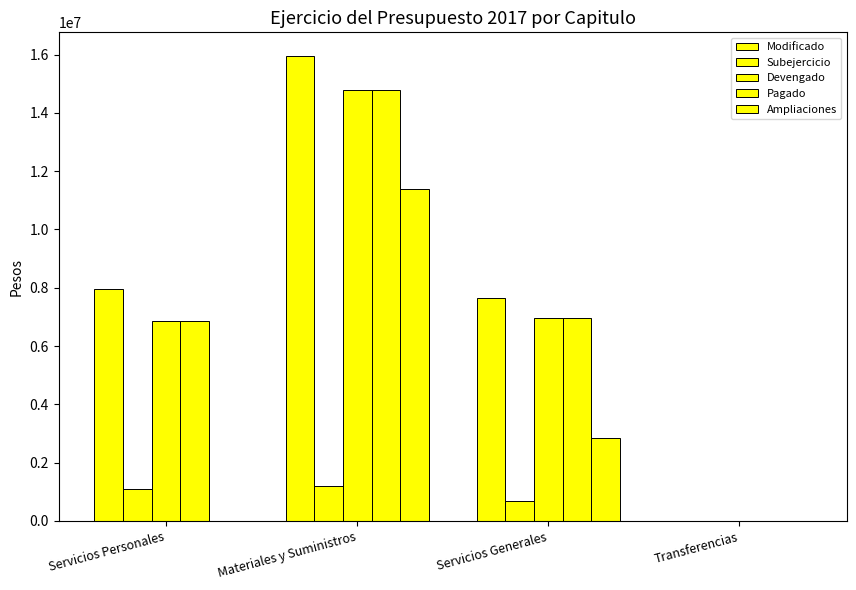

What is the label of the 4th bar from the left?

Transferencias